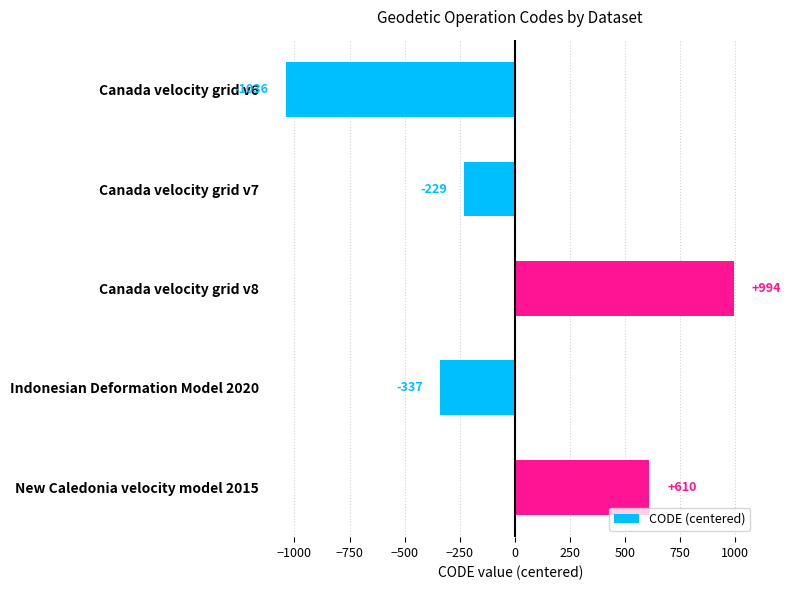

Which has a higher value, Canada velocity grid v6 or New Caledonia velocity model 2015?

New Caledonia velocity model 2015